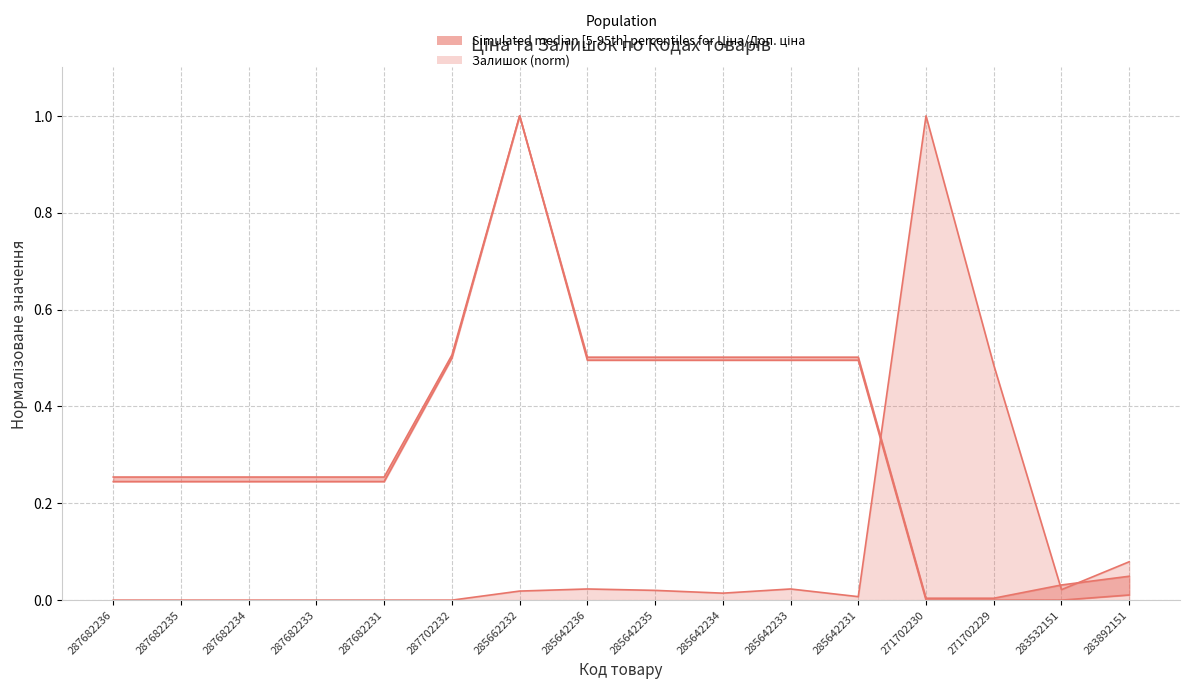

What is the sum of the Доп. ціна values at 285662232 and 287682235?

1.3